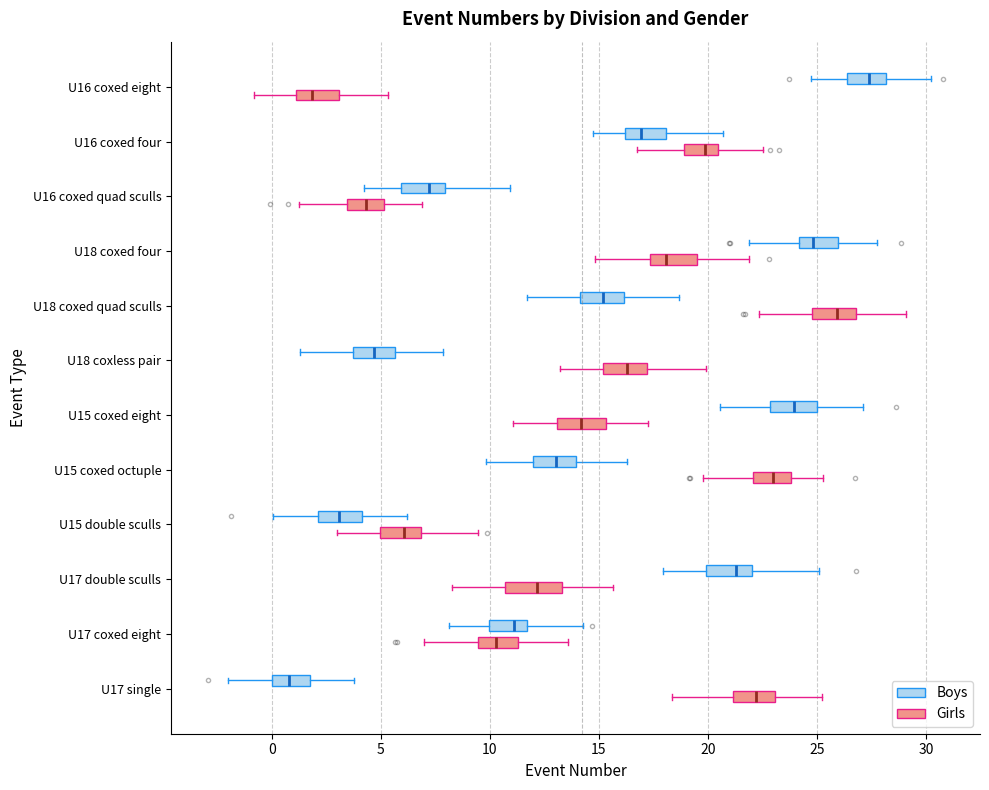

Reading bottom to top, read every box against the x-axis: the position of its median line, the range the box covers, and the ends of its whiskers. The values are not printed on the chart, so give them approximately, as read against the axis.

U17 single (Girls): median 22.0, box 21.0 to 23.0, whiskers 18.5 to 25.0
U17 single (Boys): median 1.0, box 0.0 to 2.0, whiskers -2.0 to 4.0
U17 coxed eight (Girls): median 10.5, box 9.5 to 11.5, whiskers 7.0 to 13.5
U17 coxed eight (Boys): median 11.0, box 10.0 to 11.5, whiskers 8.0 to 14.5
U17 double sculls (Girls): median 12.0, box 10.5 to 13.5, whiskers 8.5 to 15.5
U17 double sculls (Boys): median 21.5, box 20.0 to 22.0, whiskers 18.0 to 25.0
U15 double sculls (Girls): median 6.0, box 5.0 to 7.0, whiskers 3.0 to 9.5
U15 double sculls (Boys): median 3.0, box 2.0 to 4.0, whiskers 0.0 to 6.0
U15 coxed octuple (Girls): median 23.0, box 22.0 to 24.0, whiskers 20.0 to 25.5
U15 coxed octuple (Boys): median 13.0, box 12.0 to 14.0, whiskers 10.0 to 16.5
U15 coxed eight (Girls): median 14.0, box 13.0 to 15.5, whiskers 11.0 to 17.0
U15 coxed eight (Boys): median 24.0, box 23.0 to 25.0, whiskers 20.5 to 27.0
U18 coxless pair (Girls): median 16.5, box 15.0 to 17.0, whiskers 13.0 to 20.0
U18 coxless pair (Boys): median 4.5, box 3.5 to 5.5, whiskers 1.5 to 8.0
U18 coxed quad sculls (Girls): median 26.0, box 25.0 to 27.0, whiskers 22.5 to 29.0
U18 coxed quad sculls (Boys): median 15.0, box 14.0 to 16.0, whiskers 11.5 to 18.5
U18 coxed four (Girls): median 18.0, box 17.5 to 19.5, whiskers 15.0 to 22.0
U18 coxed four (Boys): median 25.0, box 24.0 to 26.0, whiskers 22.0 to 28.0
U16 coxed quad sculls (Girls): median 4.5, box 3.5 to 5.0, whiskers 1.5 to 7.0
U16 coxed quad sculls (Boys): median 7.0, box 6.0 to 8.0, whiskers 4.0 to 11.0
U16 coxed four (Girls): median 20.0, box 19.0 to 20.5, whiskers 17.0 to 22.5
U16 coxed four (Boys): median 17.0, box 16.0 to 18.0, whiskers 14.5 to 20.5
U16 coxed eight (Girls): median 2.0, box 1.0 to 3.0, whiskers -1.0 to 5.5
U16 coxed eight (Boys): median 27.5, box 26.5 to 28.0, whiskers 24.5 to 30.0